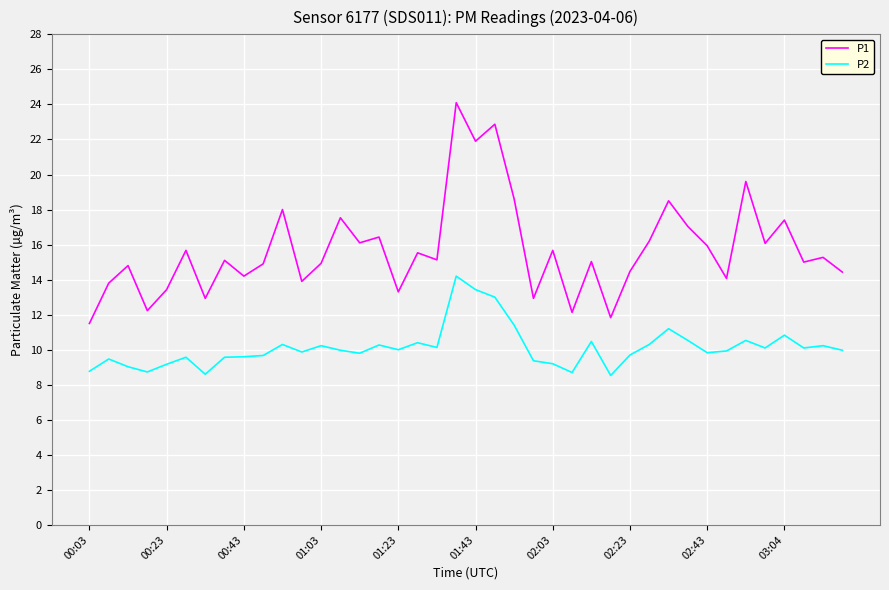

What is the difference between the maximum and minimum values in the P1 series?

12.6